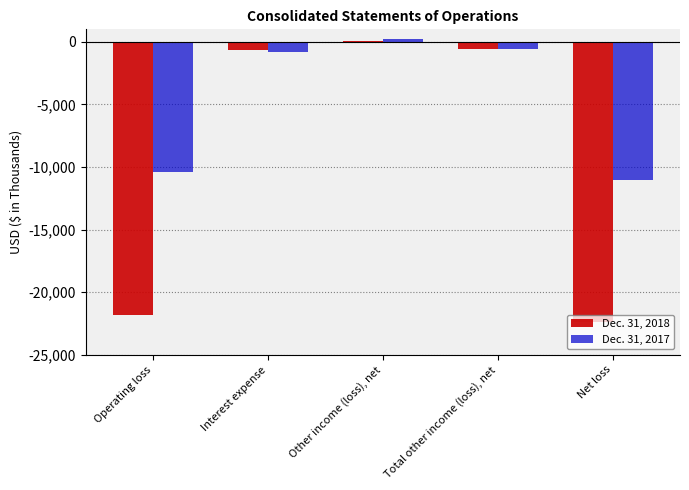

Which series has the largest total across all categories?

Dec. 31, 2017